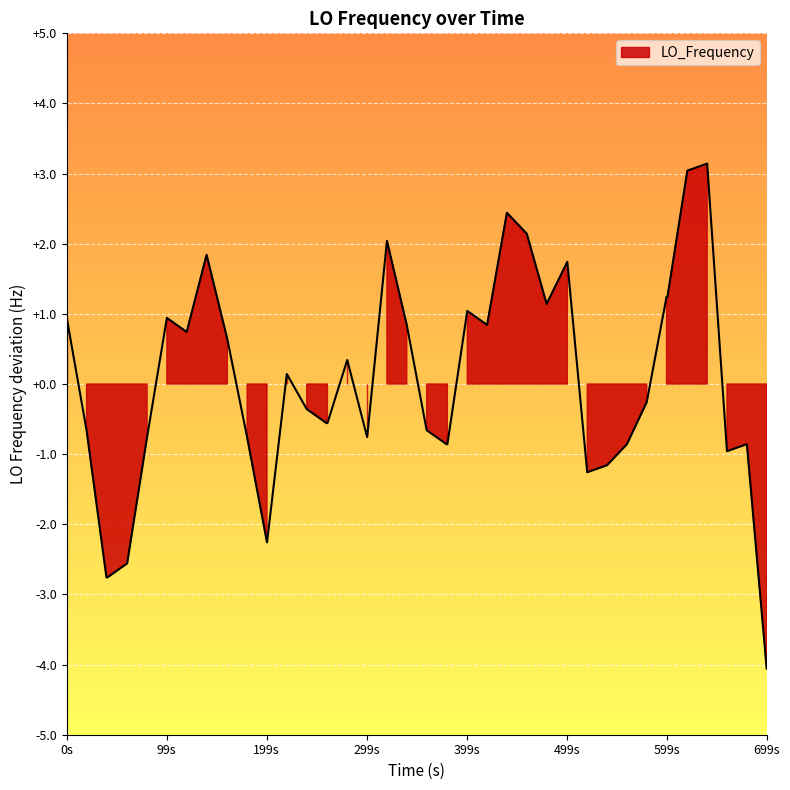

How many interior local peaks (higher than both neighbors) does the data have?

10